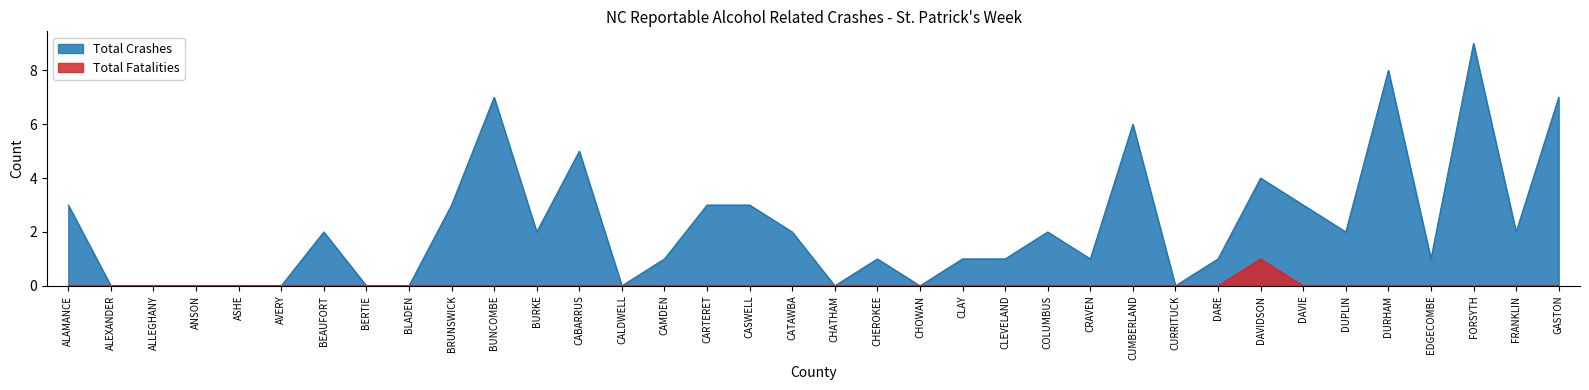

List the series in order of their peak value, lowest first.

Total Fatalities, Total Crashes